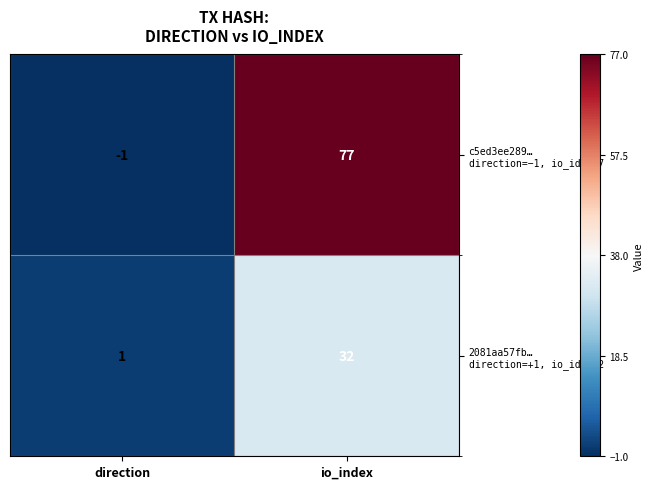

What is the difference between the highest and lowest values at io_index?

45